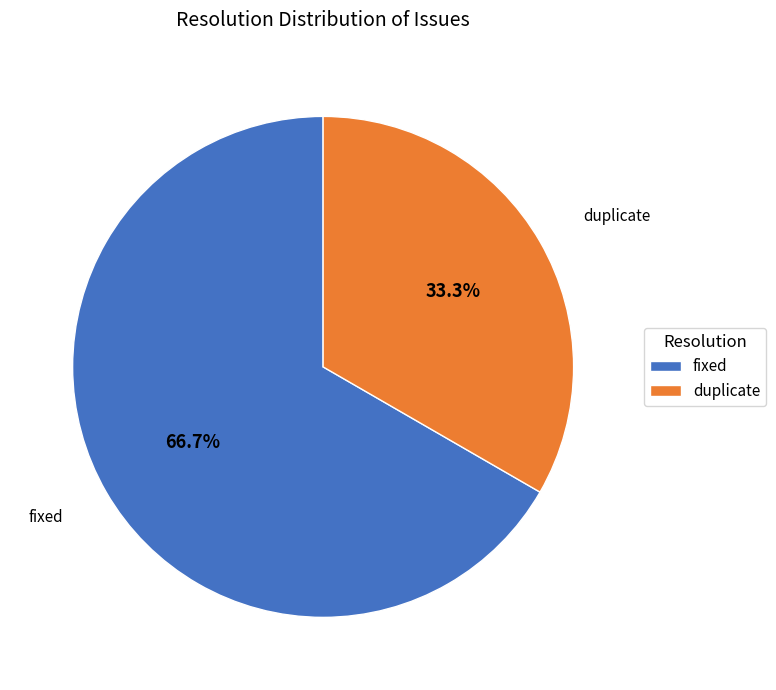

What portion of the pie excludes duplicate?

66.7%